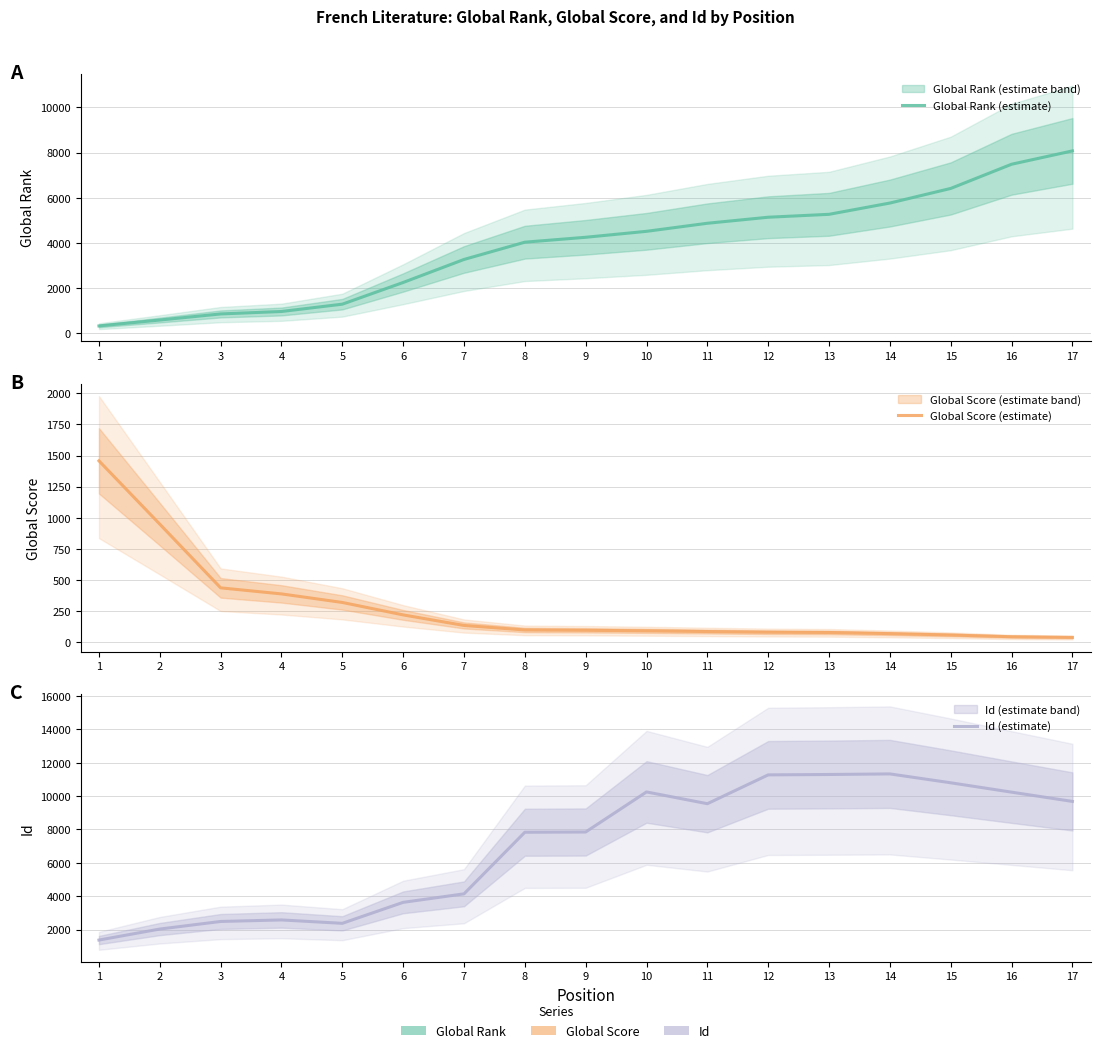

List the labels in order of Global Score (estimate) value, smallest first.

17, 16, 15, 14, 13, 12, 11, 10, 9, 8, 7, 6, 5, 4, 3, 2, 1